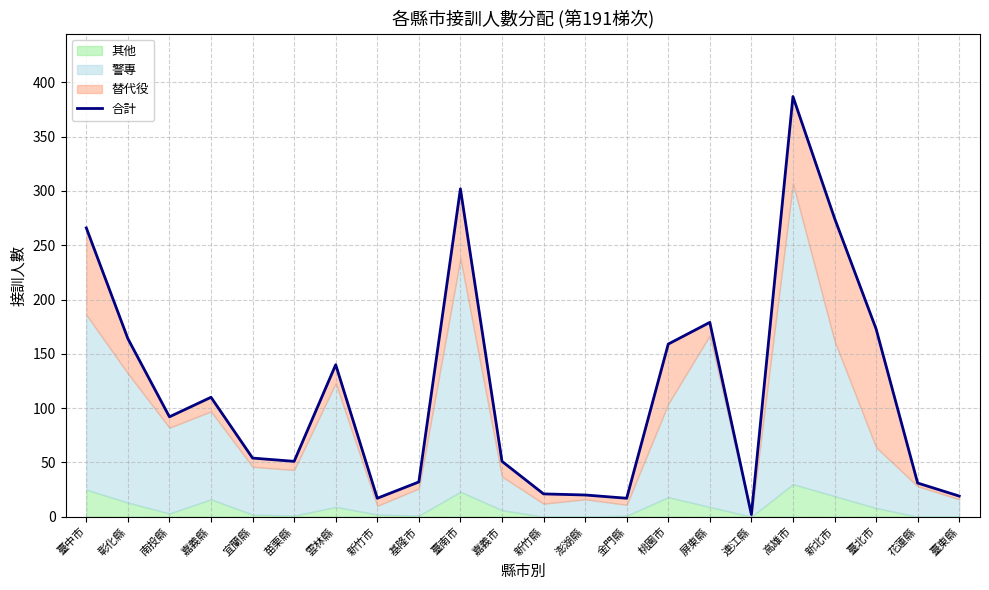

Where is the data nearest to the value 194?

屏東縣